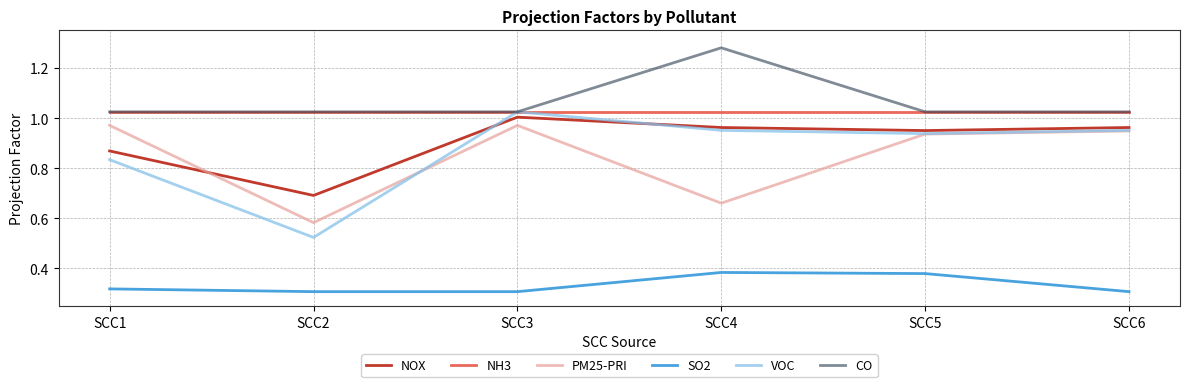

At which category does PM25-PRI reach its first local valley?

SCC2